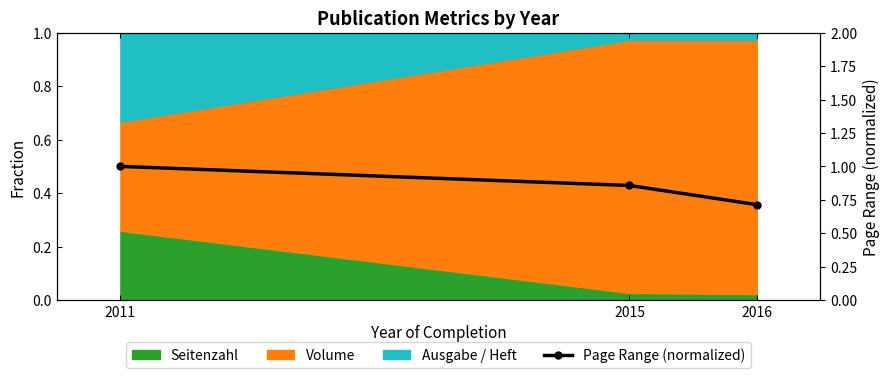

Reading left to right, what are all the values shown in this chart?

2011=1.0	2015=0.9	2016=0.7